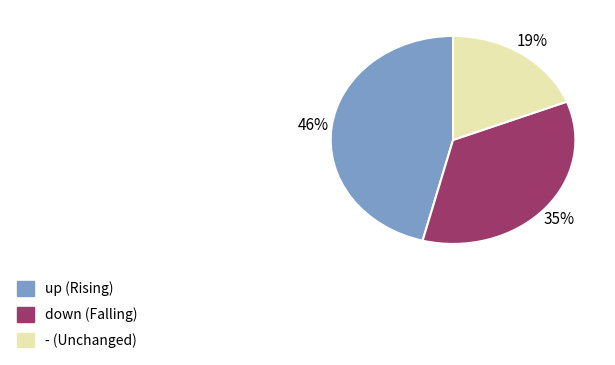

Is there any slice that represents more than half of the pie?

No